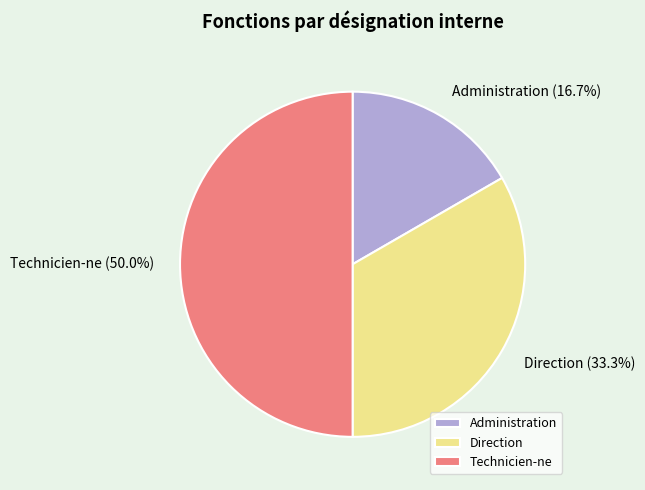

Is Administration the majority of the pie?

No